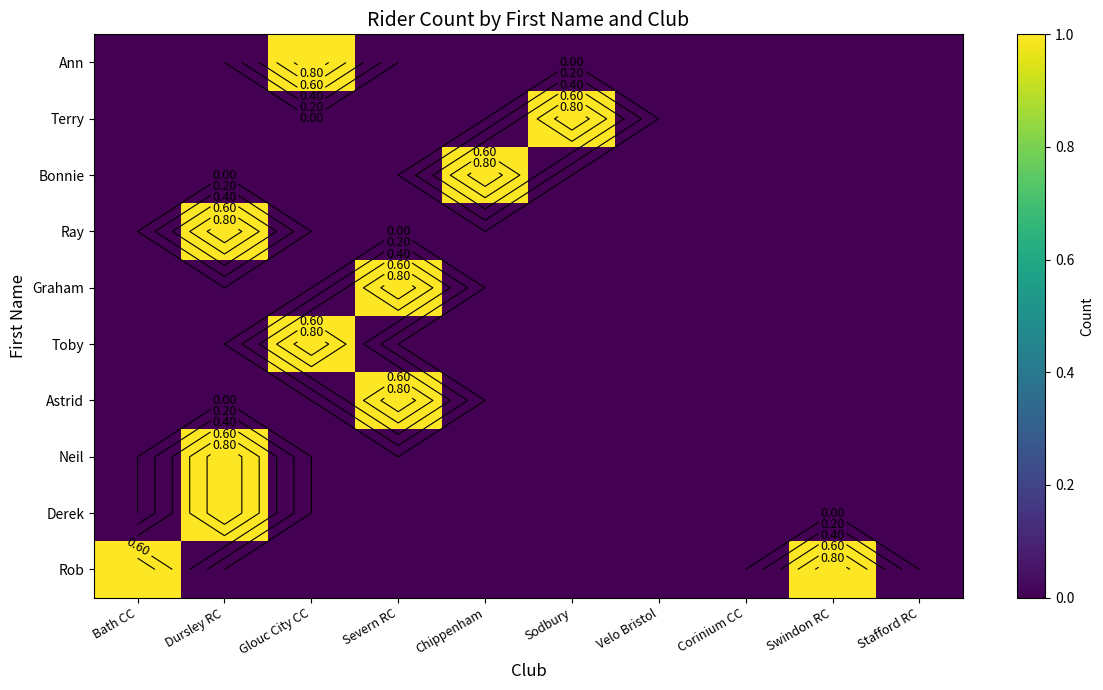

The value of Rob at Sodbury is 0. True or false?

True